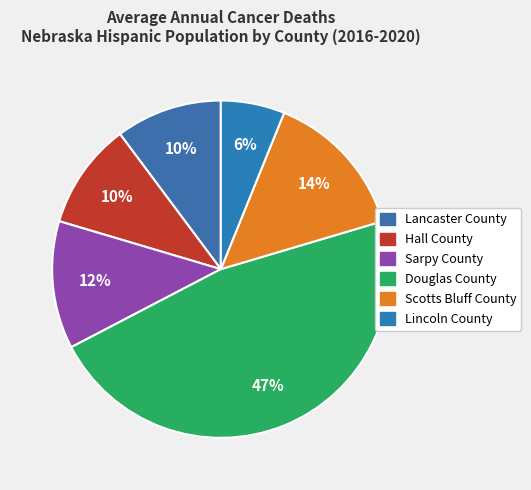

What is the total percentage of Douglas County and Scotts Bluff County?

61.2%